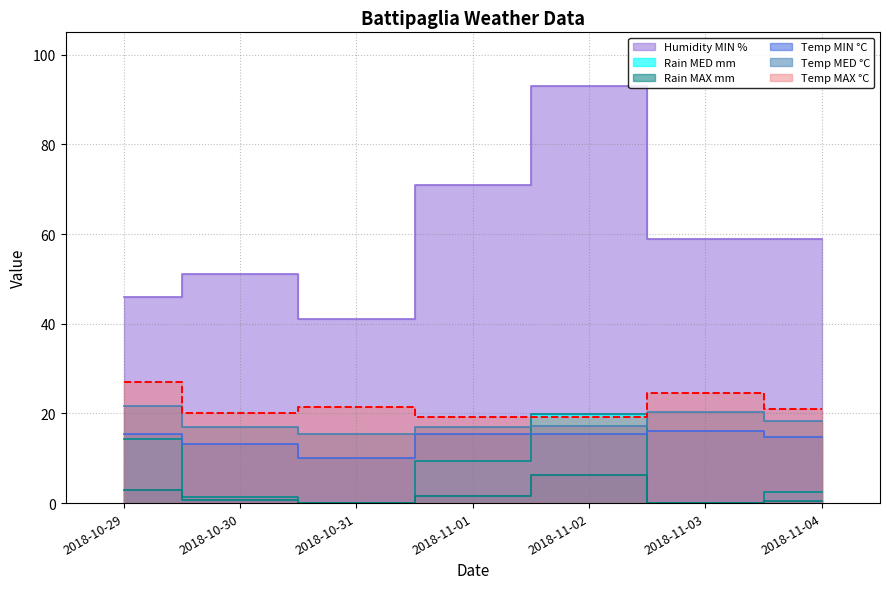

Where does the Temp MIN series first go above 15?

2018-10-29